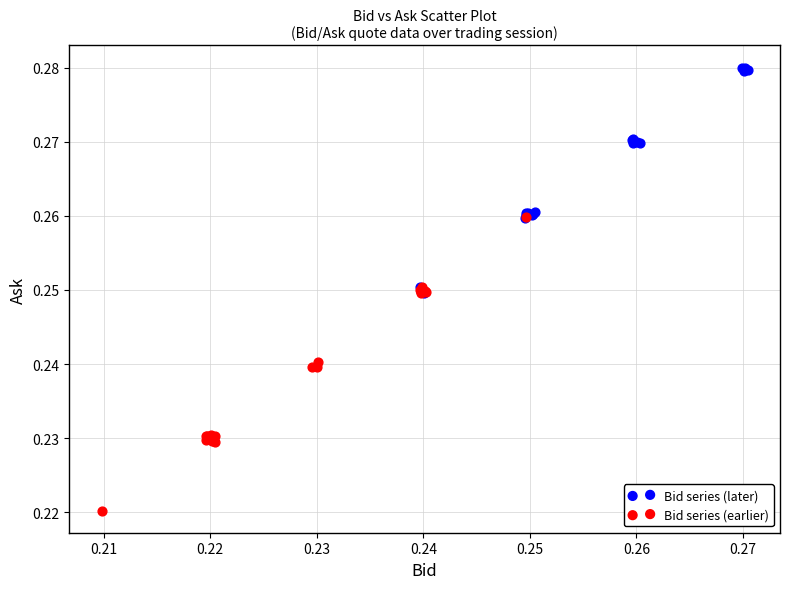

What are all the series names shown in the legend?

Bid series (later), Bid series (earlier)